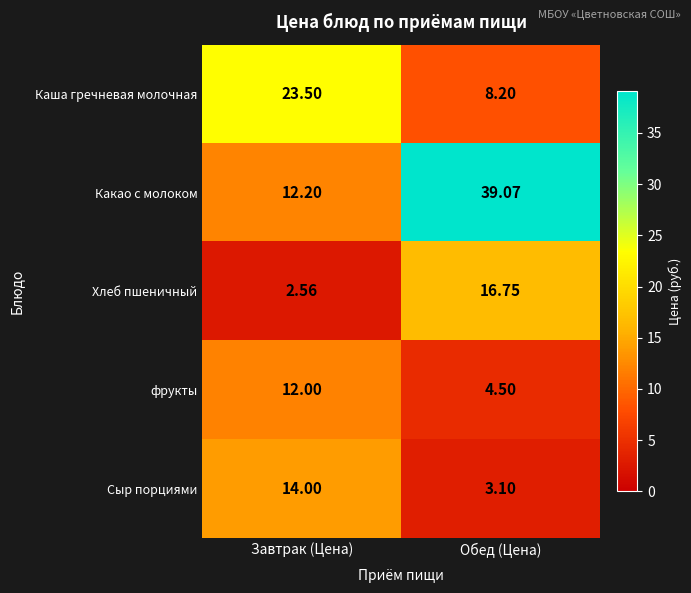

Where is Какао с молоком nearest to the value 25?

Завтрак (Цена)